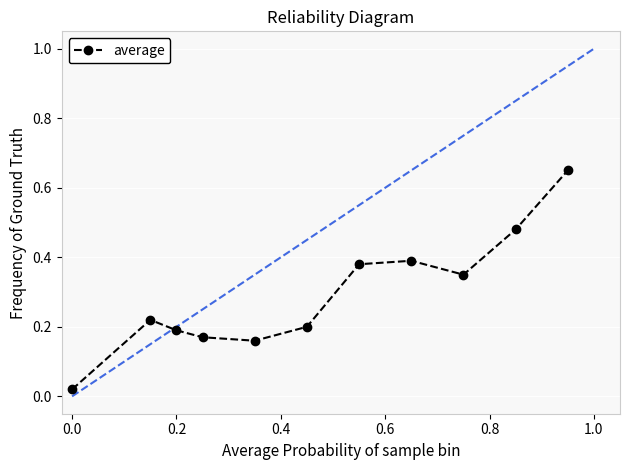

What is the sum of all values?

3.2